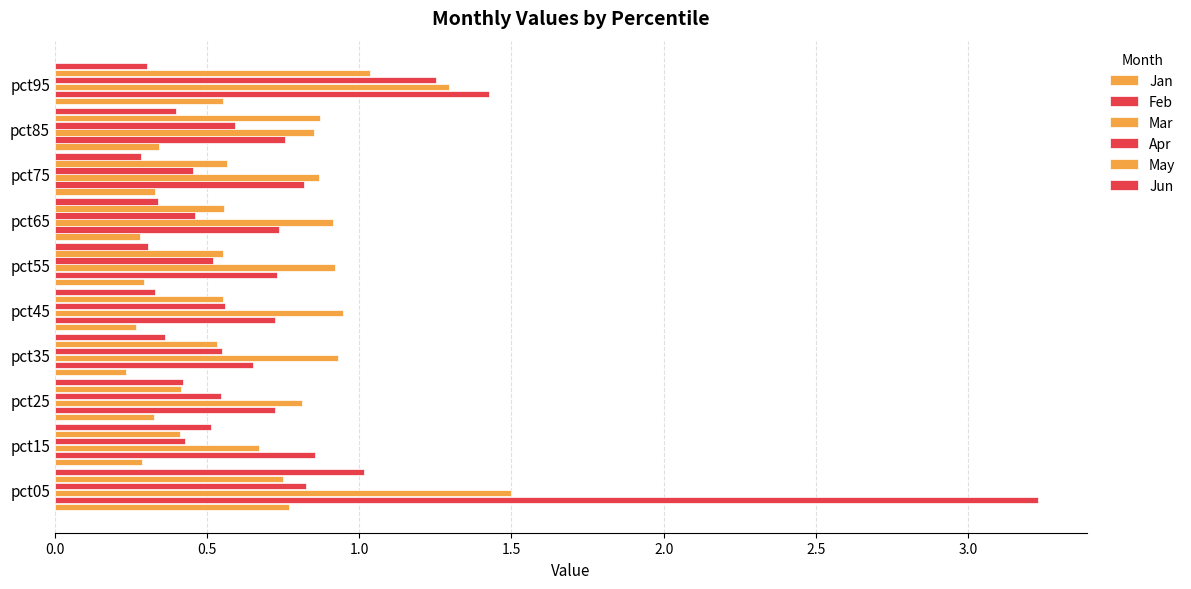

Reading left to right, transcribe all the data shown in this chart.

Jan: 0.8	0.3	0.3	0.2	0.3	0.3	0.3	0.3	0.3	0.6
Feb: 3.2	0.9	0.7	0.7	0.7	0.7	0.7	0.8	0.8	1.4
Mar: 1.5	0.7	0.8	0.9	0.9	0.9	0.9	0.9	0.9	1.3
Apr: 0.8	0.4	0.5	0.5	0.6	0.5	0.5	0.5	0.6	1.3
May: 0.8	0.4	0.4	0.5	0.6	0.6	0.6	0.6	0.9	1.0
Jun: 1.0	0.5	0.4	0.4	0.3	0.3	0.3	0.3	0.4	0.3